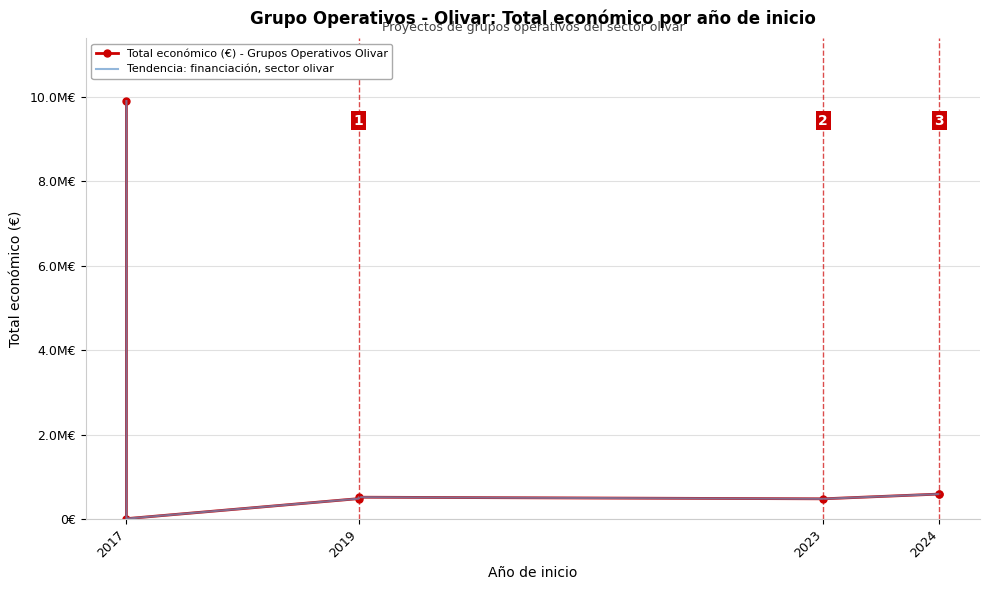

True or false: Tendencia: financiación, sector olivar has a value of 399677 at 2024.

False